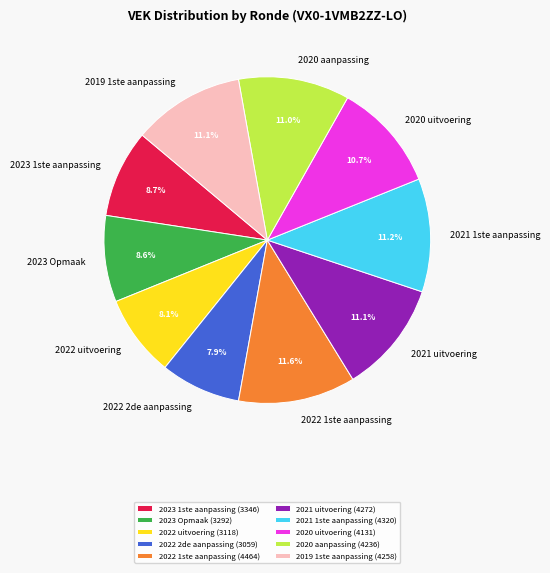

To the nearest percent, what is the average slice percentage?

10%